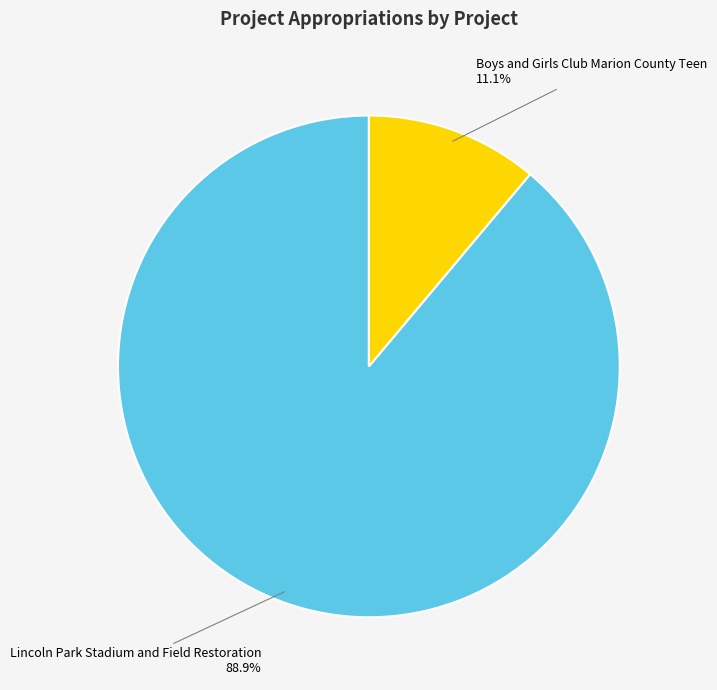

Which slice is the smallest?

Boys and Girls Club Marion County Teen